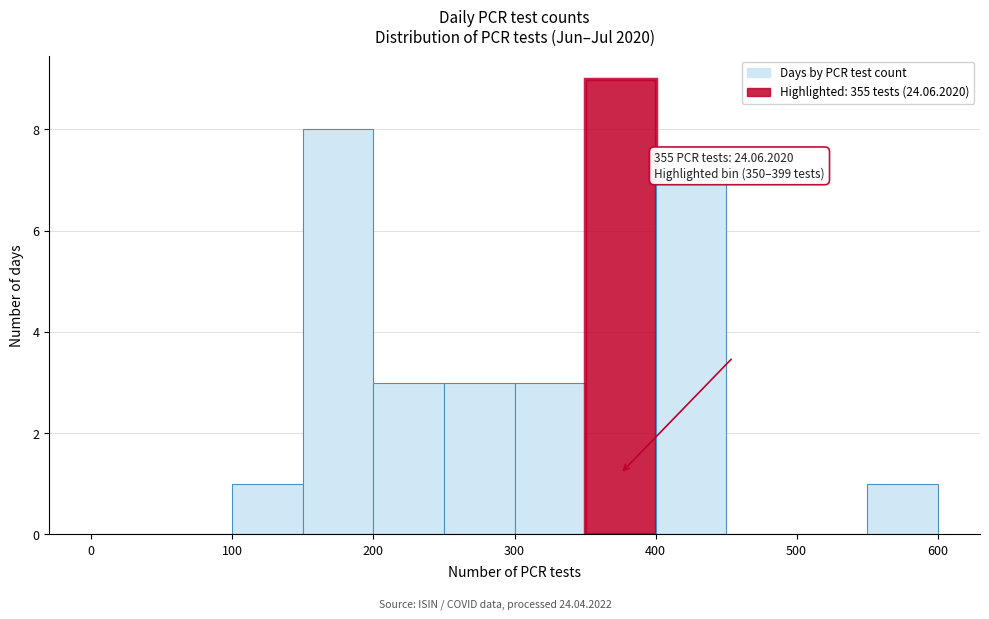

Which range on the x-axis has the tallest bar?

350 to 400